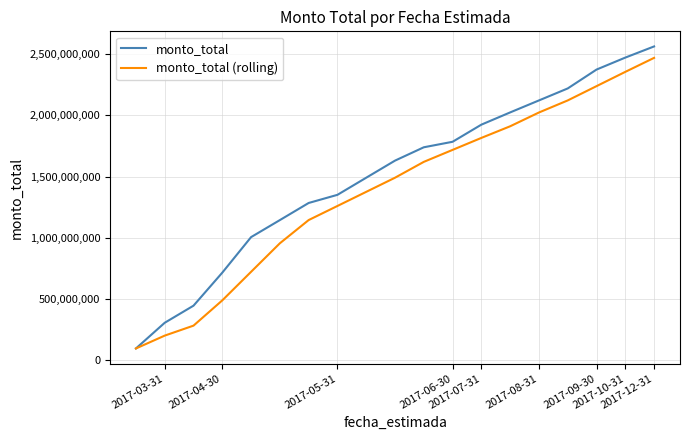

Rank the series by their average value, from highest to lowest.

monto_total, monto_total (rolling)